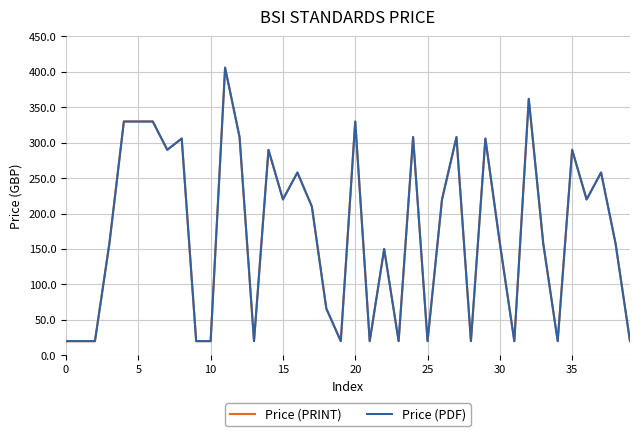

True or false: Price (PRINT) and Price (PDF) intersect in this chart.

False